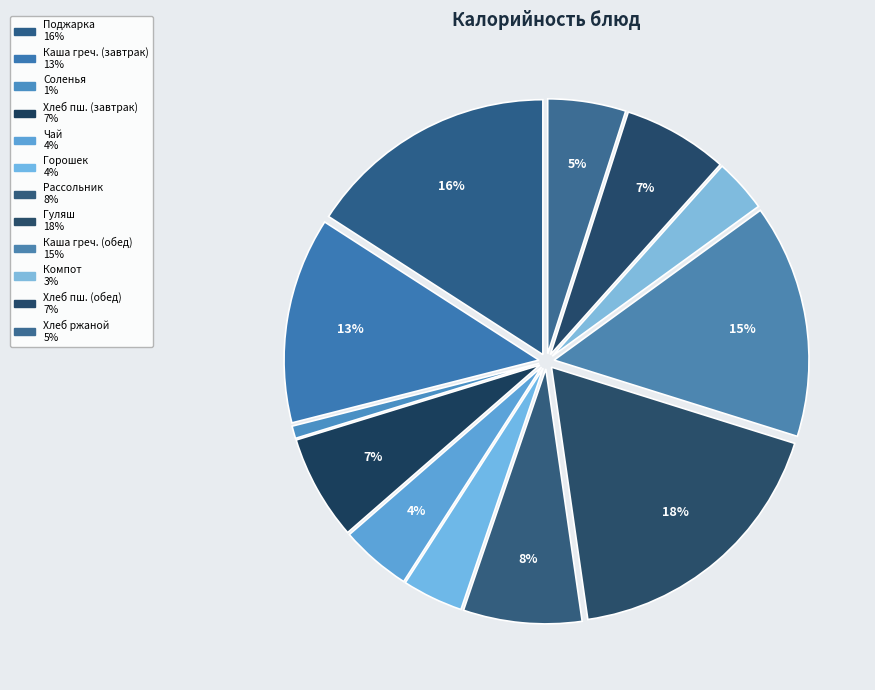

How many segments does this pie chart have?

12